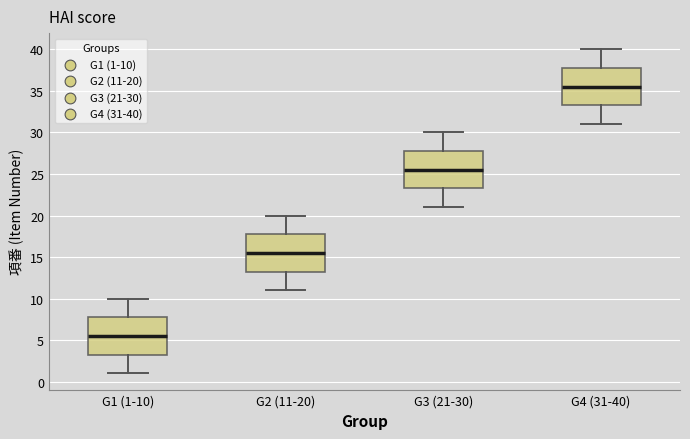

Reading left to right, read every box against the y-axis: the position of its median line, the range the box covers, and the ends of its whiskers. The values are not printed on the chart, so give them approximately, as read against the axis.

G1 (1-10): median 5.5, box 3.5 to 8.0, whiskers 1.0 to 10.0
G2 (11-20): median 15.5, box 13.5 to 18.0, whiskers 11.0 to 20.0
G3 (21-30): median 25.5, box 23.5 to 28.0, whiskers 21.0 to 30.0
G4 (31-40): median 35.5, box 33.5 to 38.0, whiskers 31.0 to 40.0